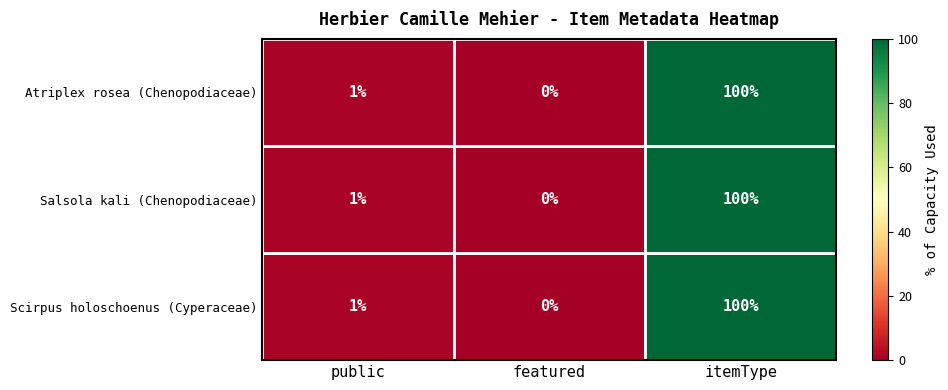

At which label does Scirpus holoschoenus (Cyperaceae) reach its minimum?

featured